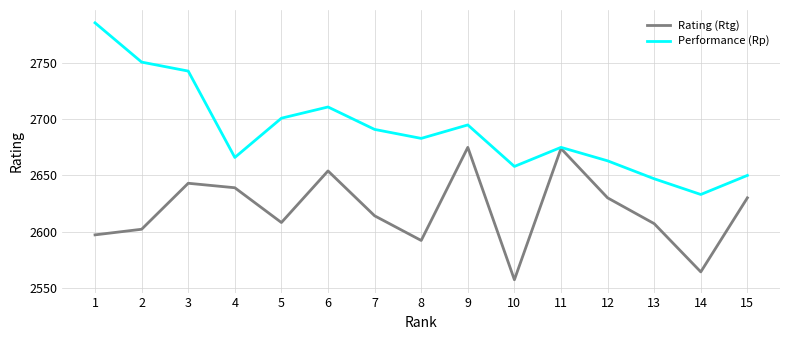

What is the approximate value of Rating (Rtg) at 11, to the nearest 5?

2675